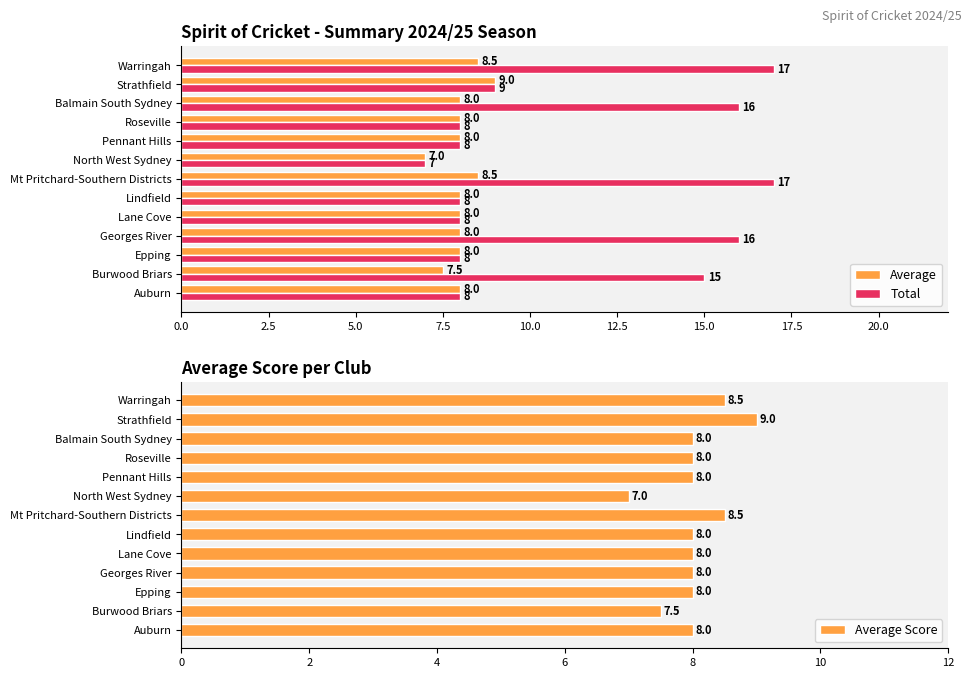

Which series has the widest spread of values?

Total